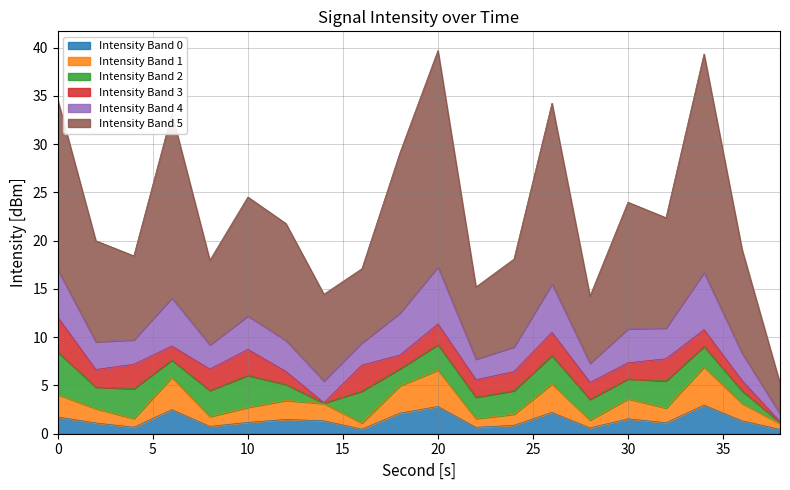

At how many categories does at least one series exceed -132?

20